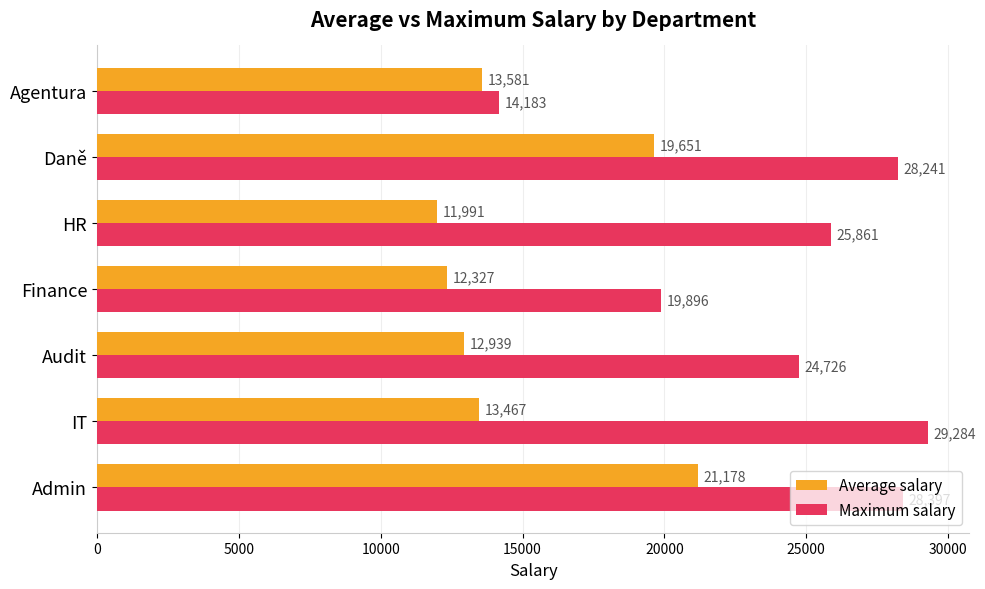

Which series has the widest spread of values?

Maximum salary